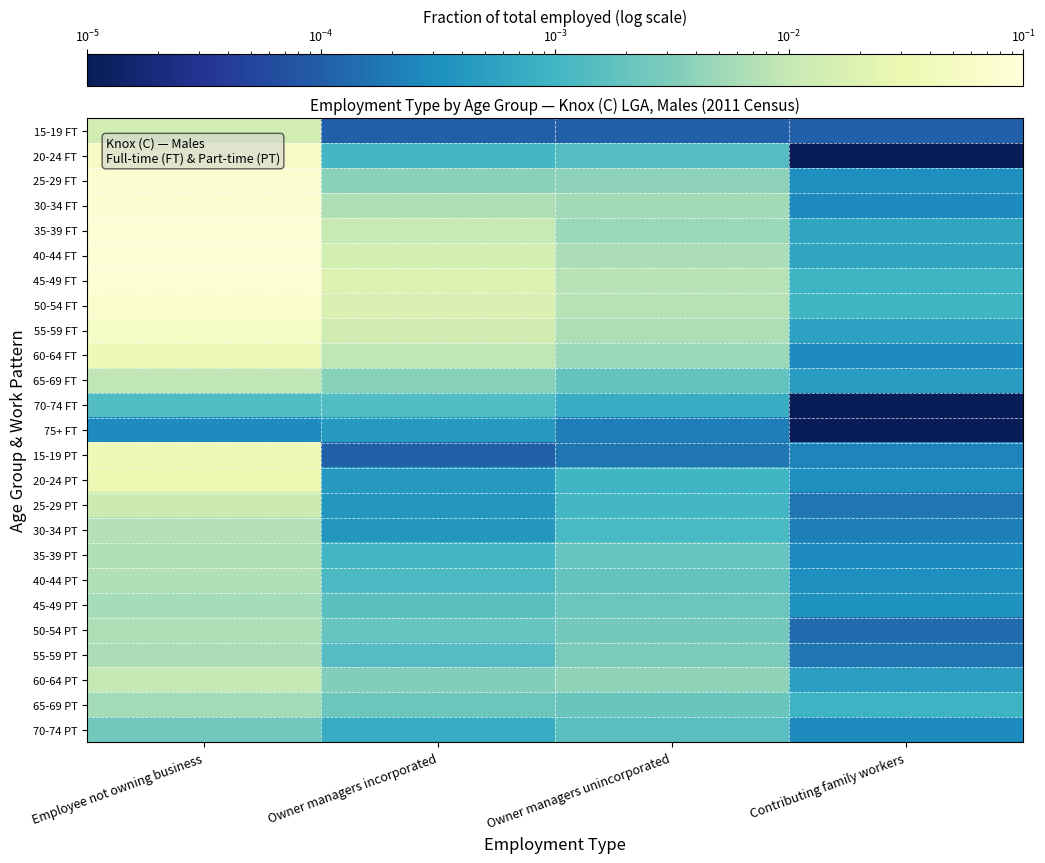

What is the maximum value shown in the chart?

0.1